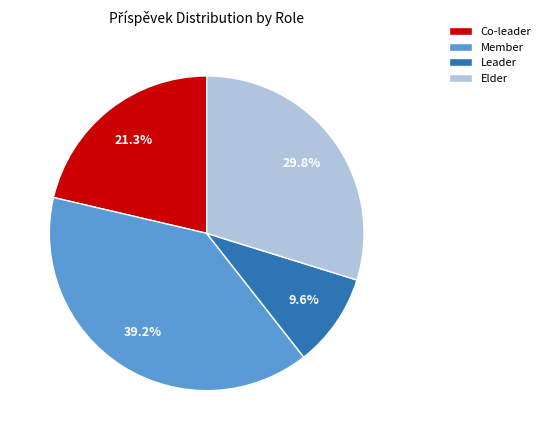

What is the smallest slice in the pie chart?

Leader